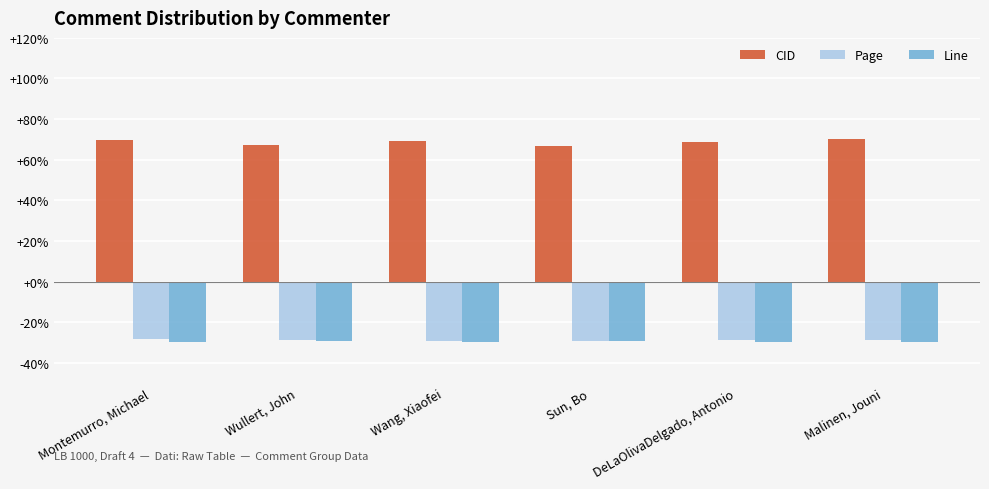

The Line series shows -30.0 at Malinen, Jouni. True or false?

True